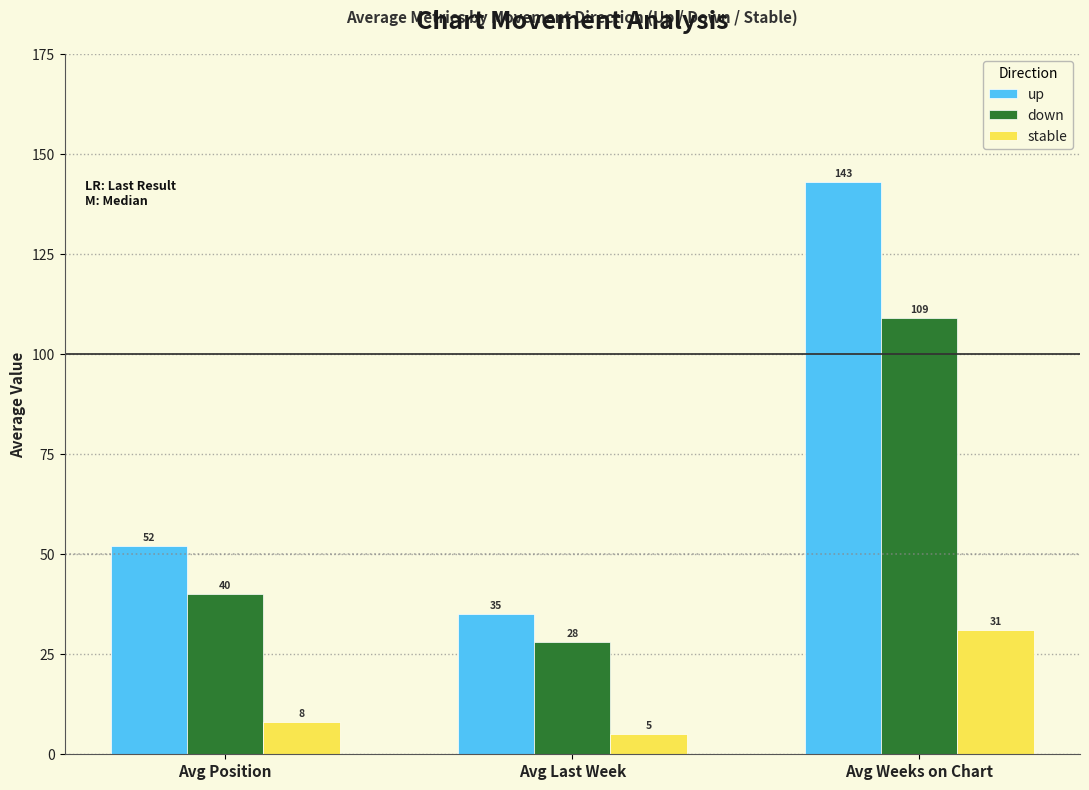

List the series in order of their peak value, lowest first.

stable, down, up